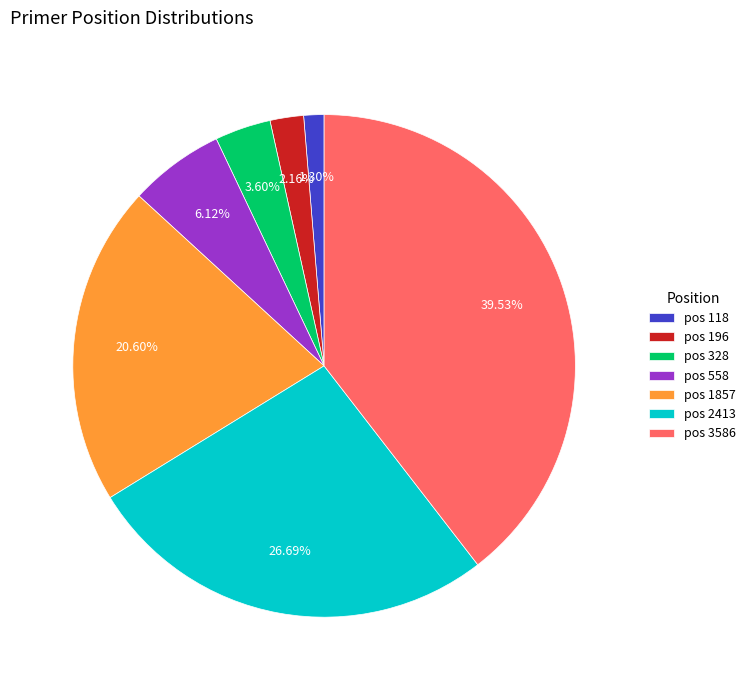

Which slice is the largest?

pos 3586